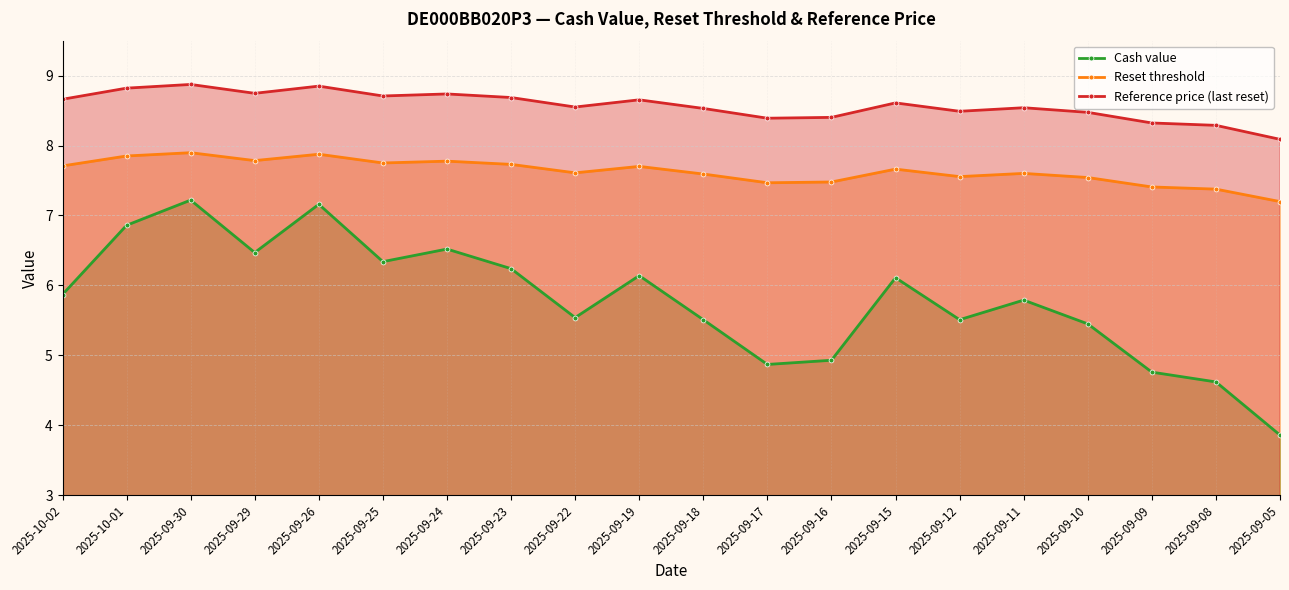

What is the difference between the highest and lowest values at 2025-09-24?

2.2